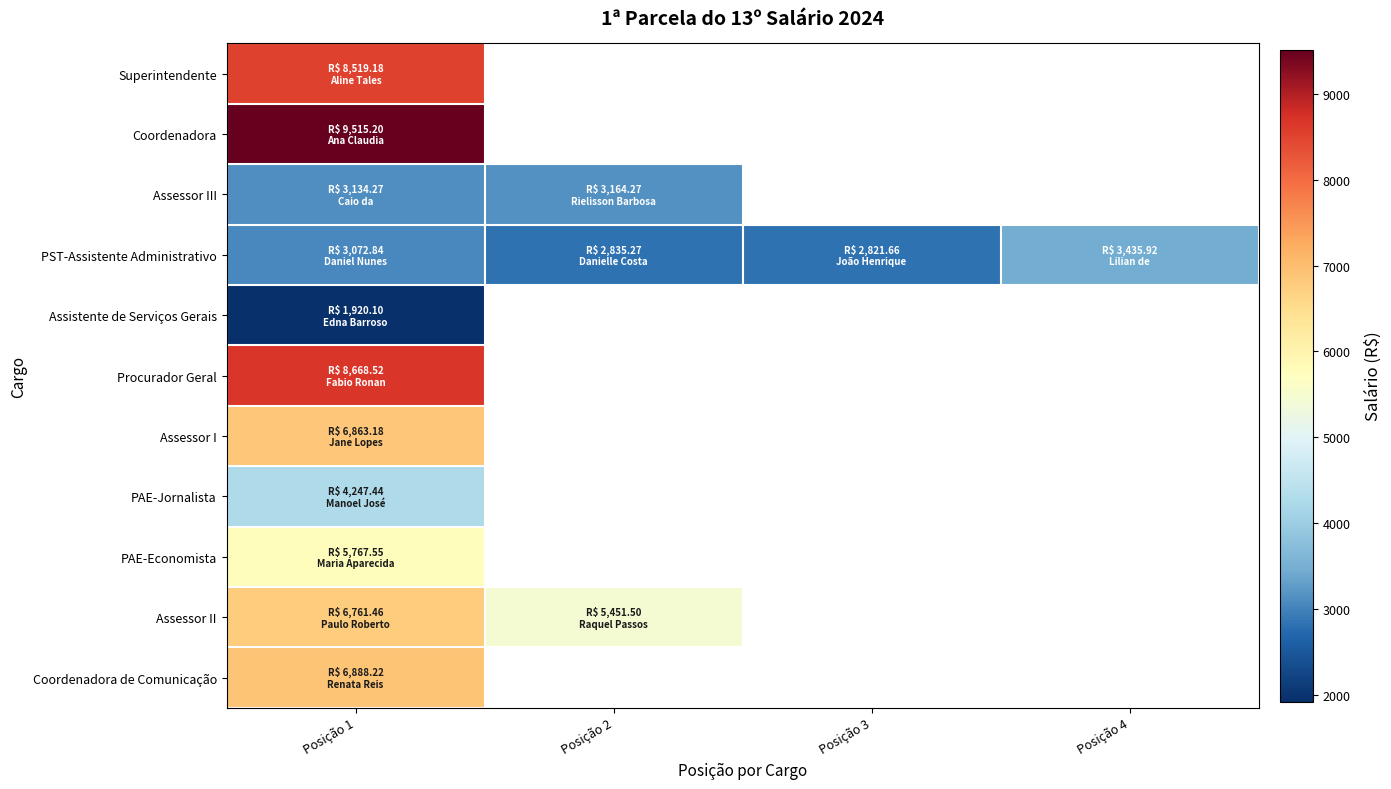

Rank the categories by Coordenadora de Comunicação value from highest to lowest.

Posição 1, Posição 2, Posição 3, Posição 4